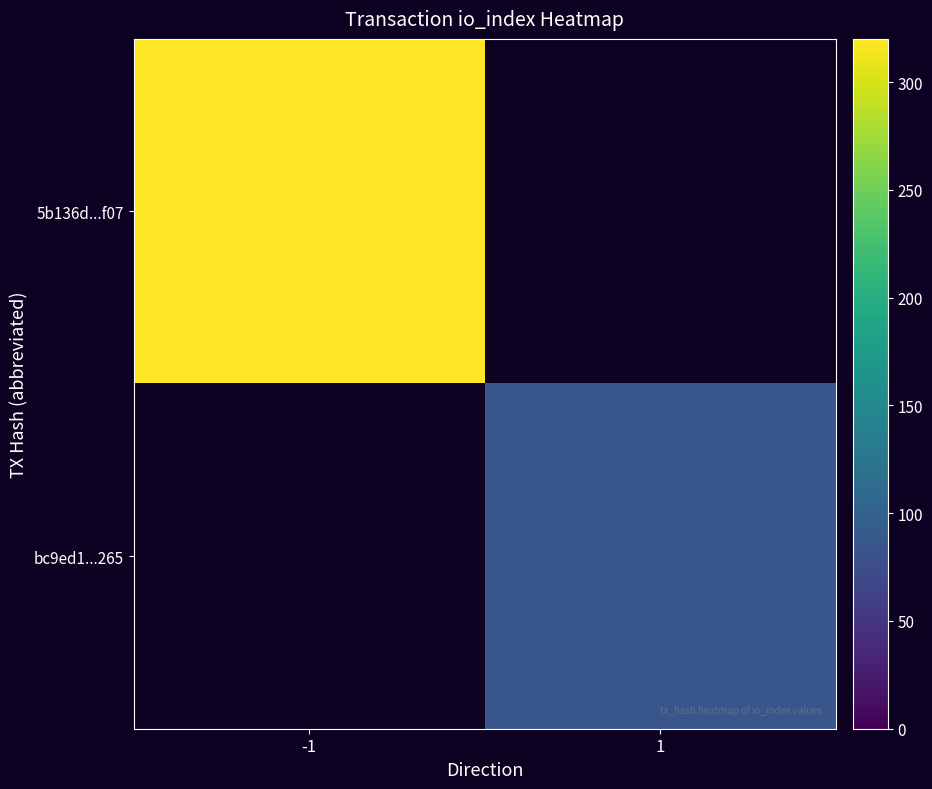

Which category has the highest value in the 5b136d...f07 series?

-1